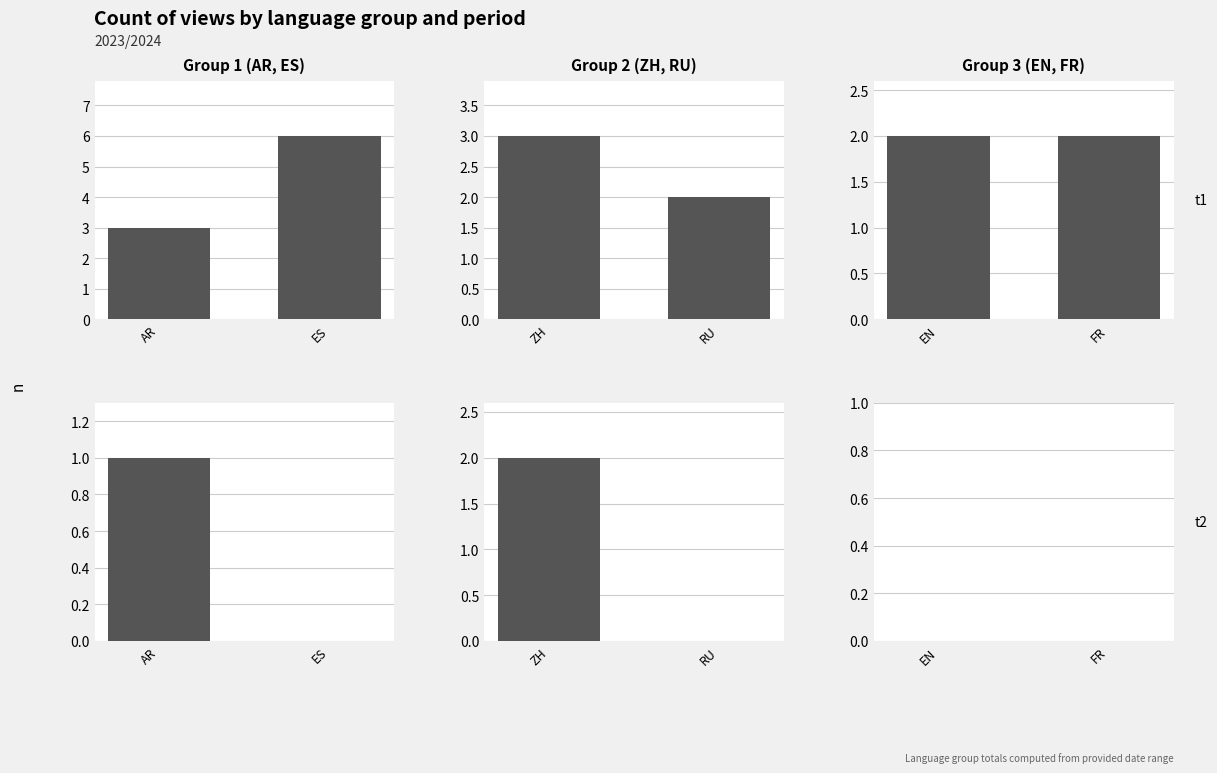

Does the chart contain stacked bars?

No